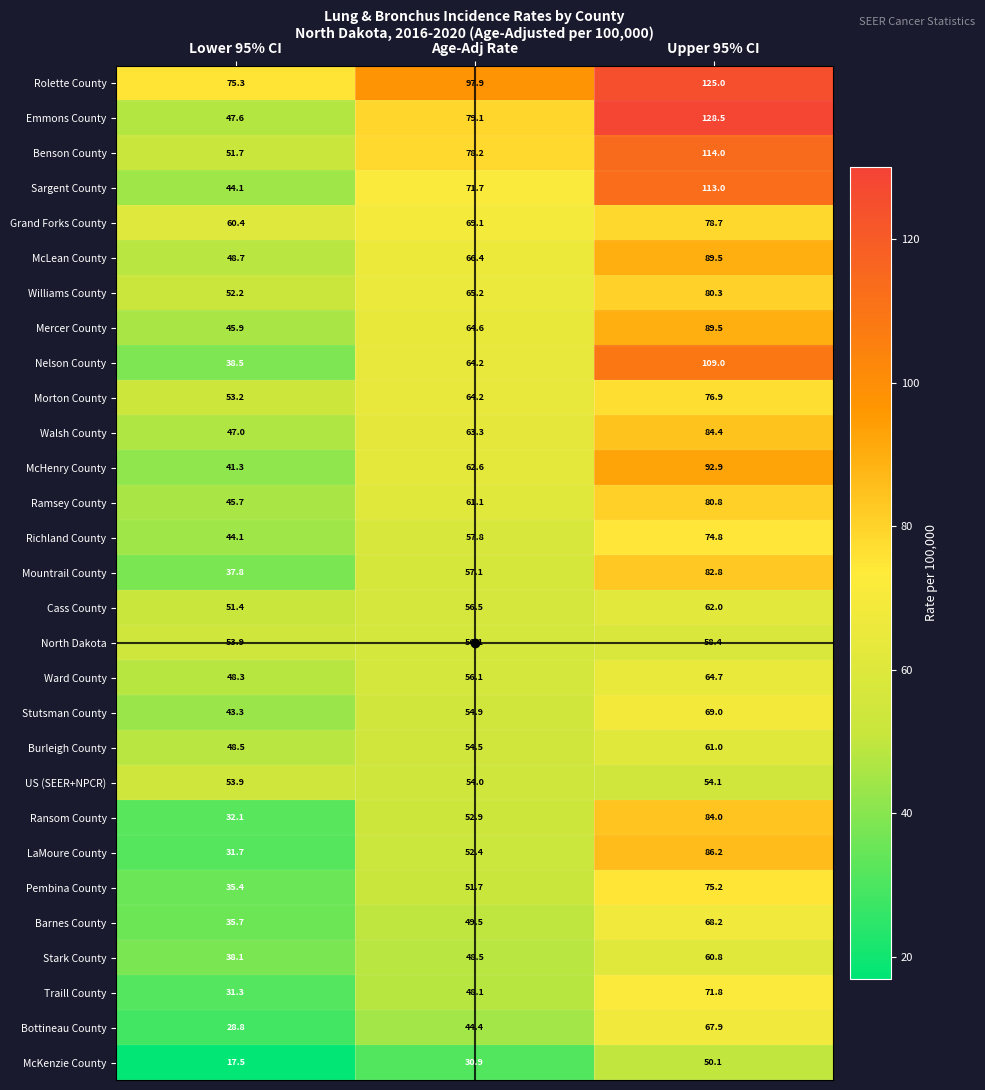

Which series has the widest spread of values?

Emmons County